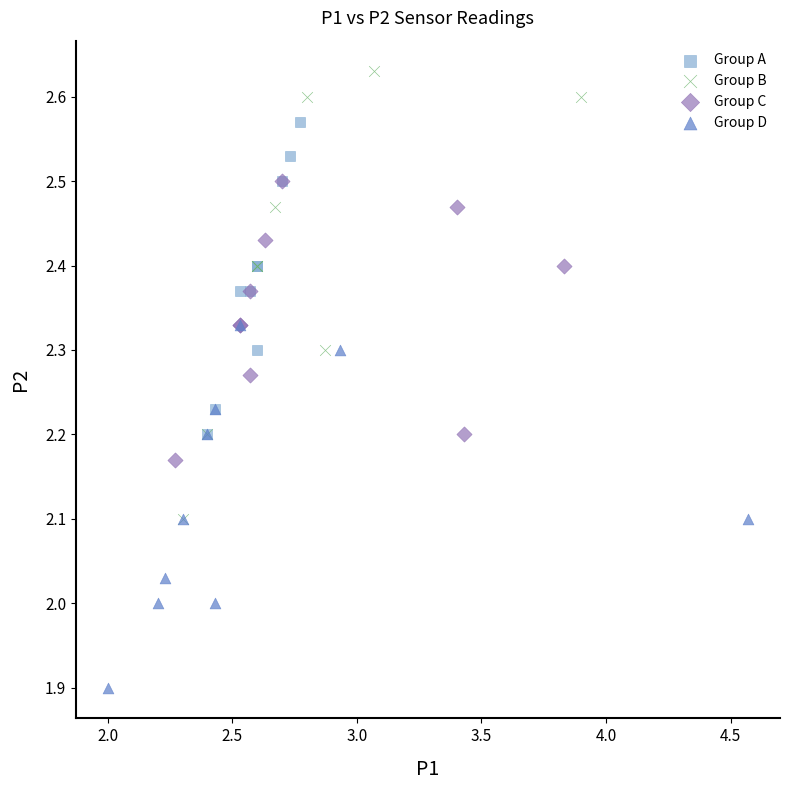

Which series contains the highest Y value?

Group B